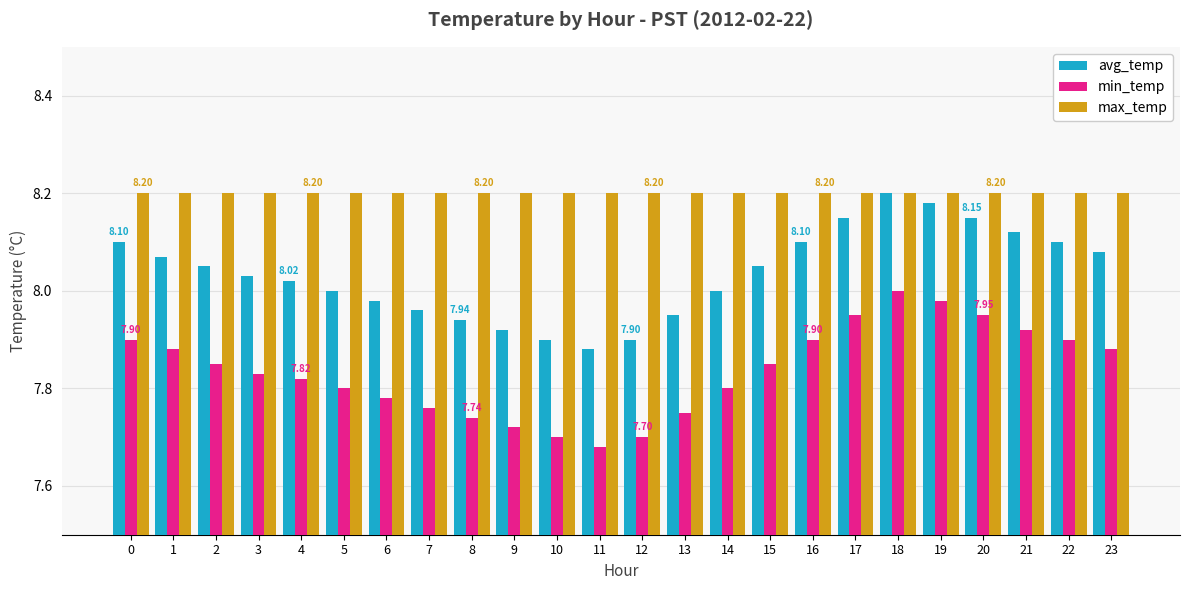

Rank the series by their average value, from highest to lowest.

max_temp, avg_temp, min_temp